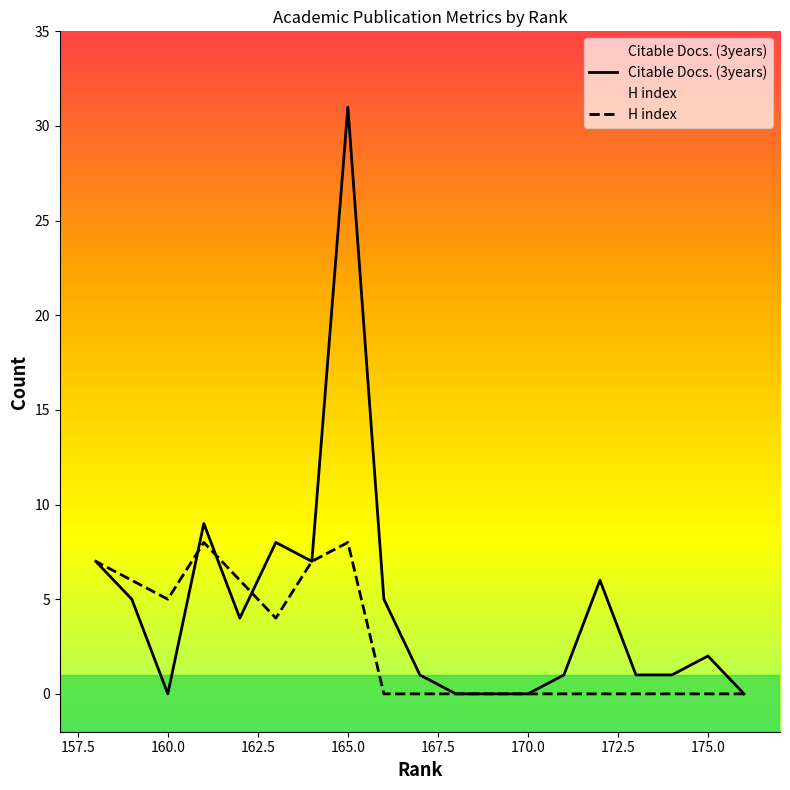

Reading left to right, transcribe all the data shown in this chart.

Citable Docs. (3years): 176=0	175=2	174=1	173=1	172=6	171=1	170=0	169=0	168=0	167=1	166=5	165=31	164=7	163=8	162=4	161=9	160=0	159=5	158=7
H index: 176=0	175=0	174=0	173=0	172=0	171=0	170=0	169=0	168=0	167=0	166=0	165=8	164=7	163=4	162=6	161=8	160=5	159=6	158=7